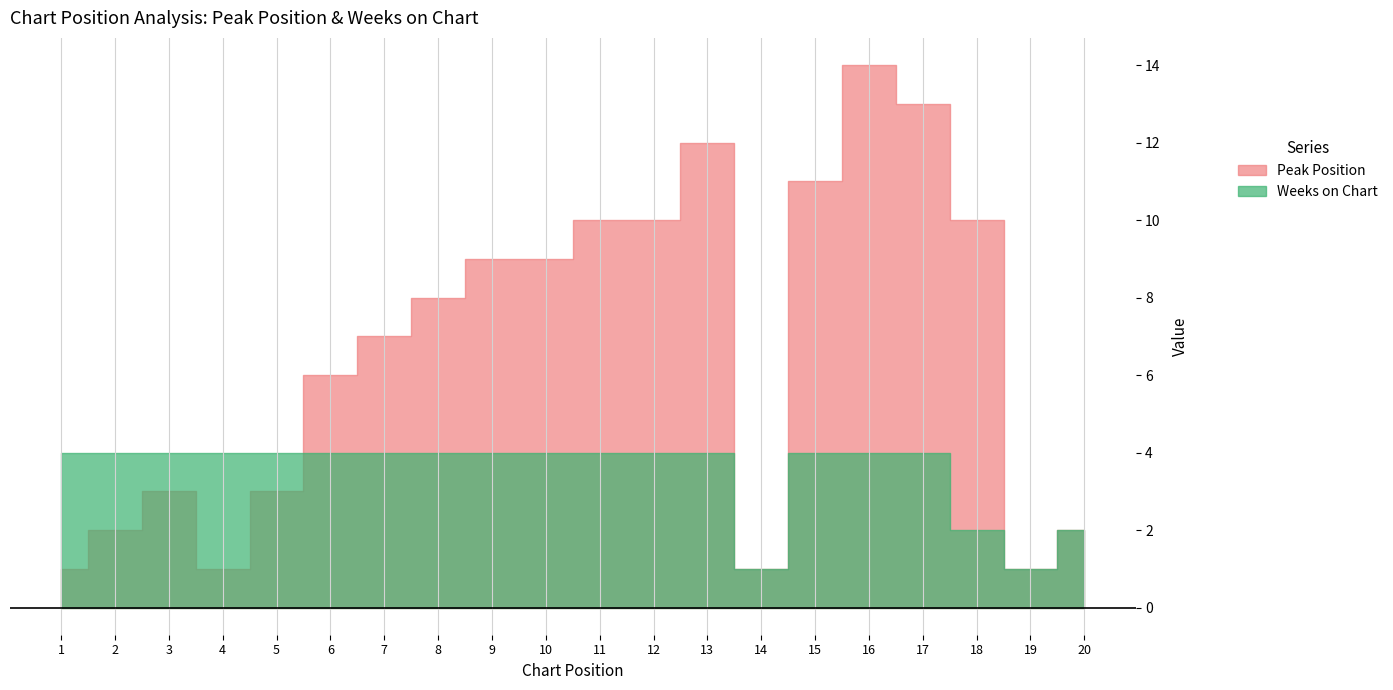

What is the minimum value shown in the chart?

1